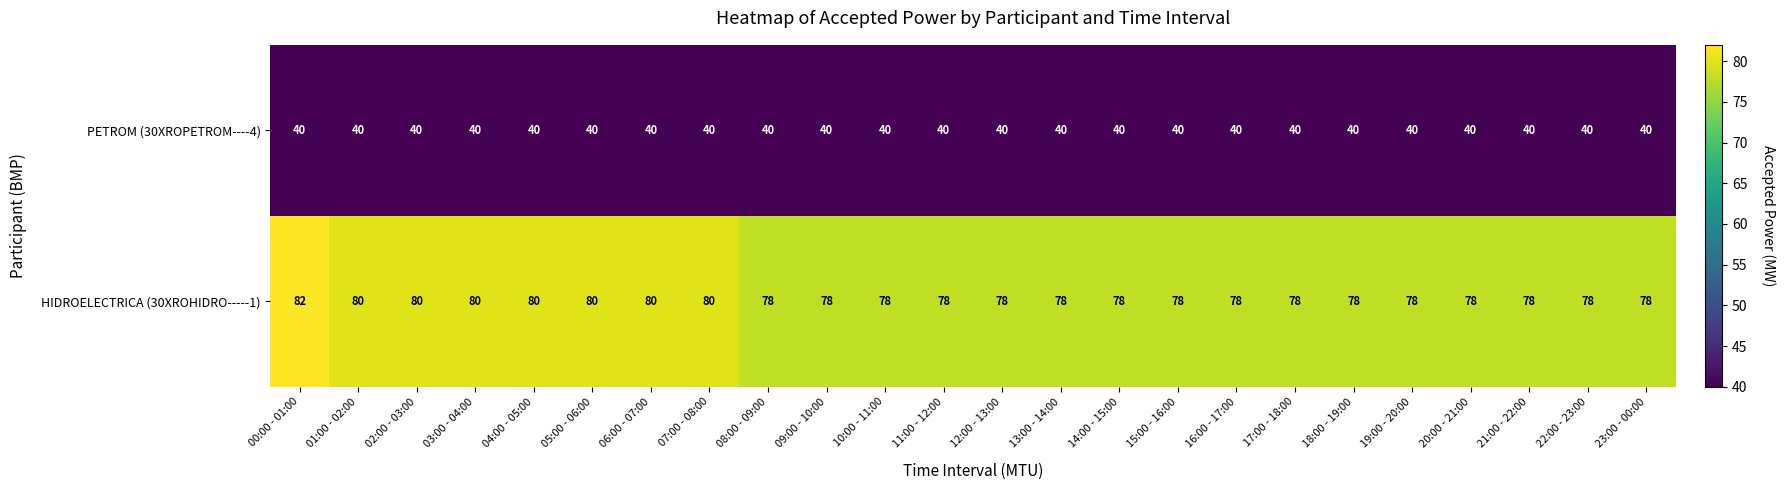

What is the approximate value of HIDROELECTRICA (30XROHIDRO-----1) at 01:00 - 02:00?

80